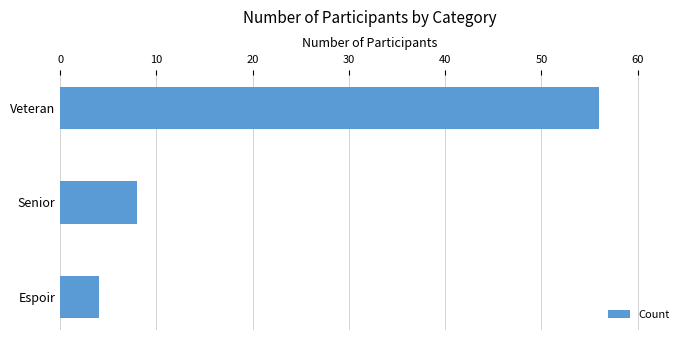

True or false: the data shows 8 at Senior.

True